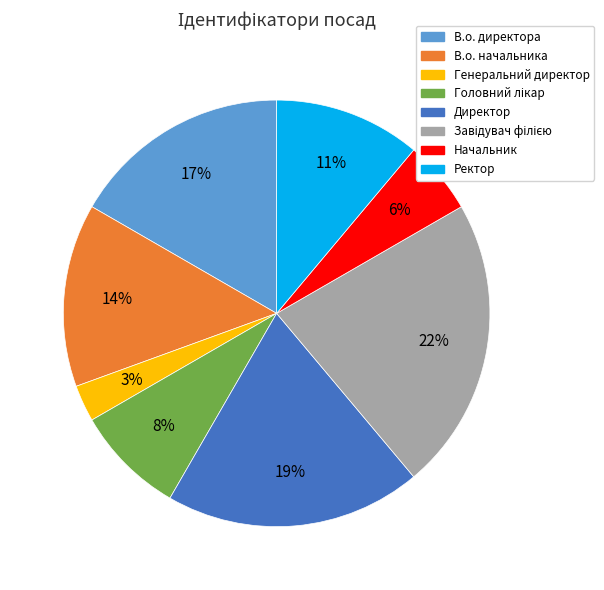

Which category has the smallest portion of the pie?

Генеральний директор